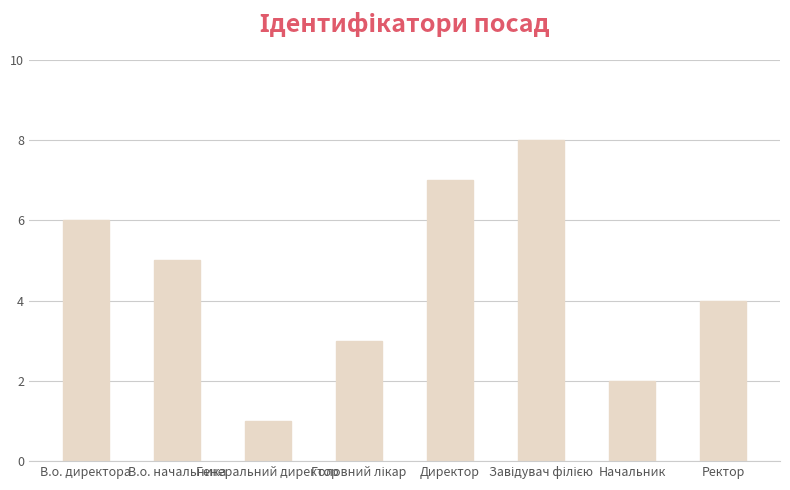

What is the change in value from Генеральний директор to Начальник?

+1